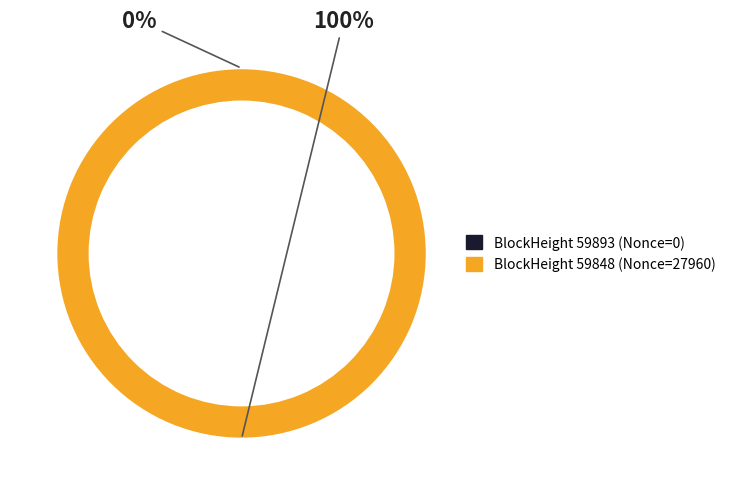

Count the number of slices in the pie.

2